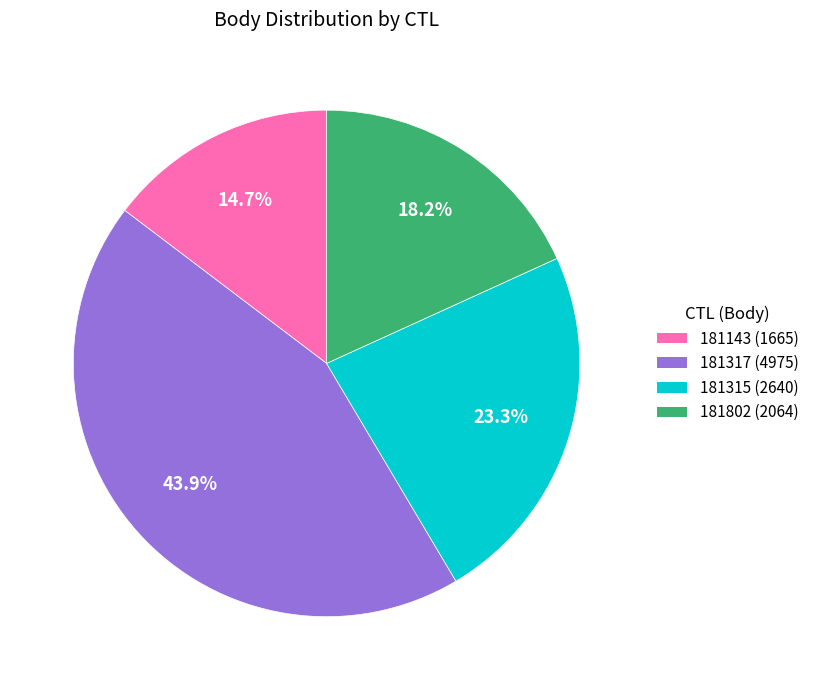

Do 181317 and 181802 together represent more than half of the pie?

Yes